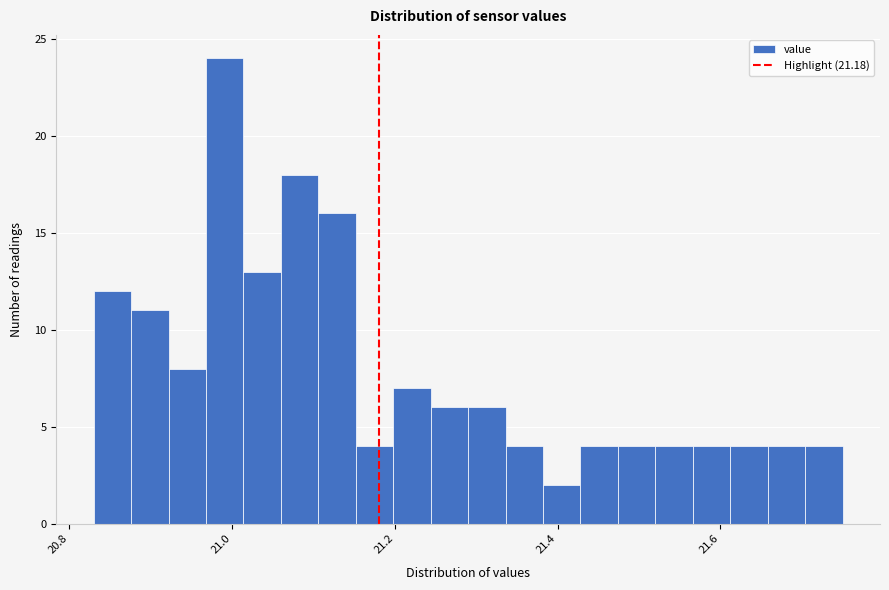

Read against the x-axis, roughly where is the centre of the tallest bar?

21.00